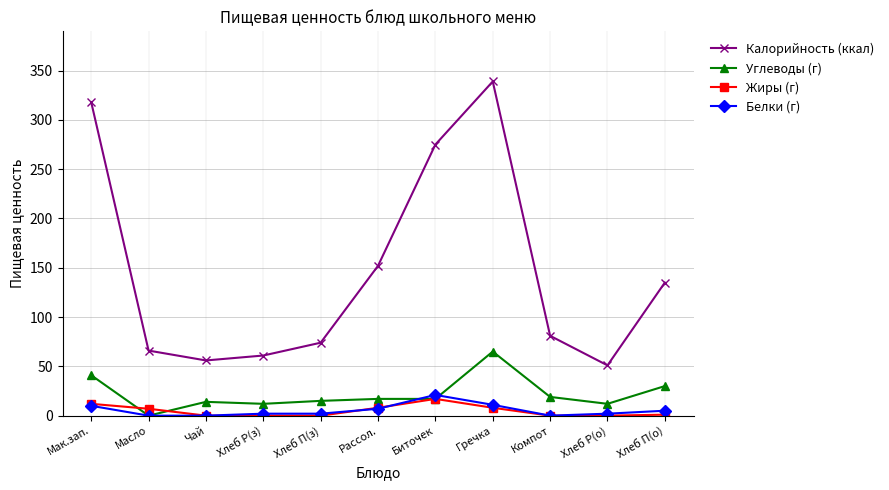

True or false: Жиры (г) has more than 0 points higher than both neighbors.

True